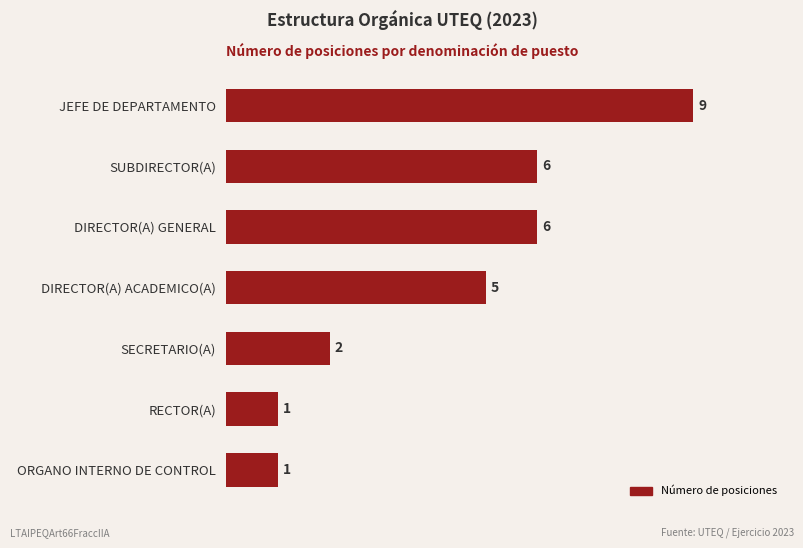

What is the sum of the values at SECRETARIO(A) and SUBDIRECTOR(A)?

8